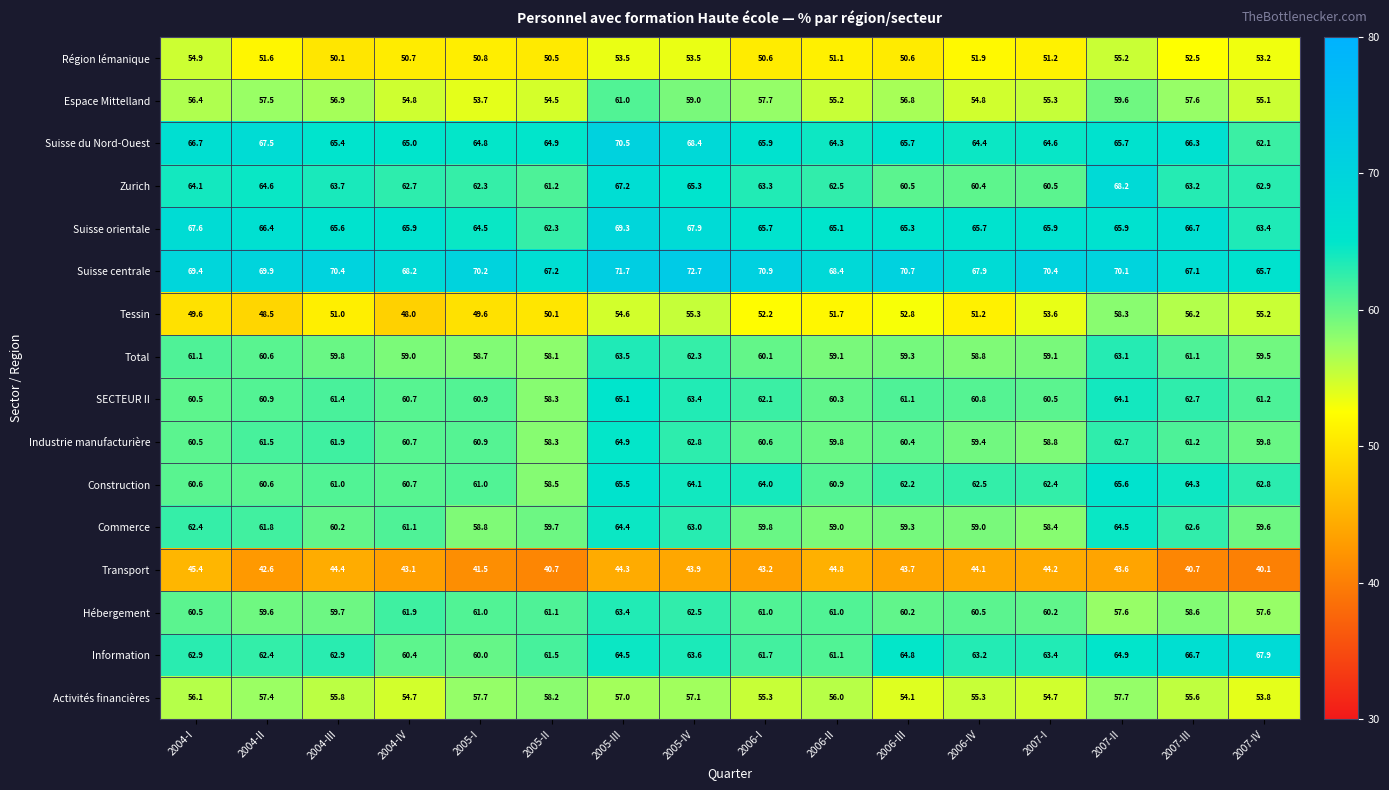

Which series has the largest range (max minus min)?

Tessin